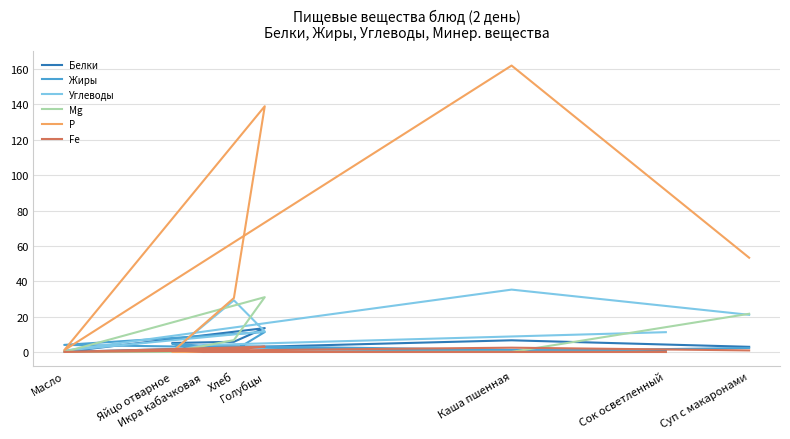

Rank the series by their maximum value, from lowest to highest.

Fe, Жиры, Белки, Mg, Углеводы, Р